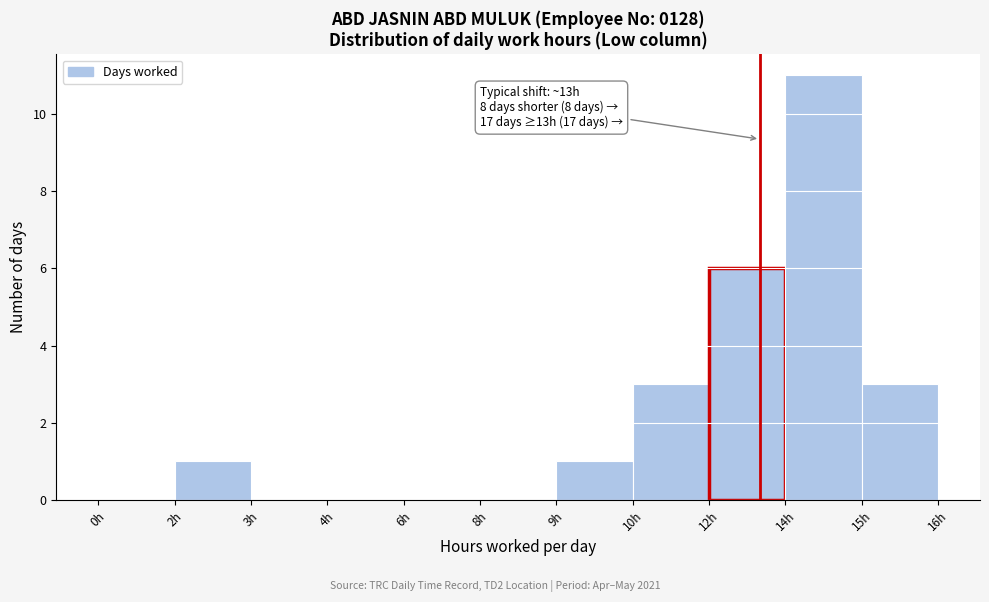

Reading right to left, list all the values displayed in this chart.

15h=3	14h=11	12h=6	10h=3	9h=1	8h=0	6h=0	4h=0	3h=0	2h=1	0h=0